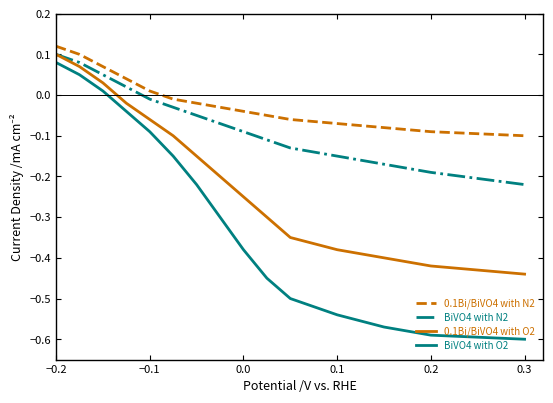

True or false: BiVO4 with N2 and BiVO4 with O2 intersect in this chart.

False